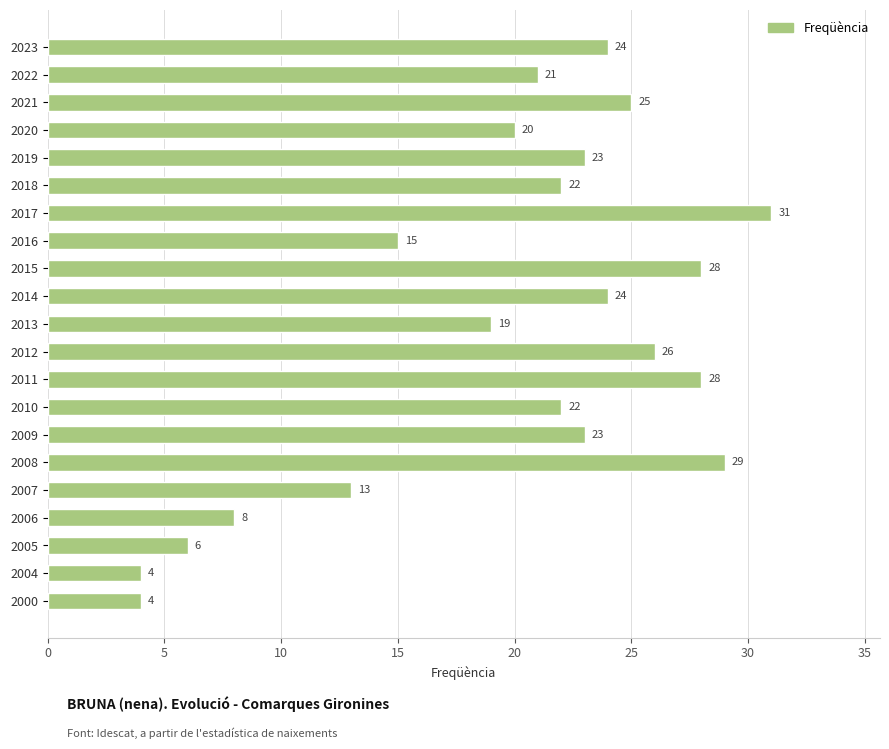

What is the ratio of the value at 2023 to the value at 2010?

1.1